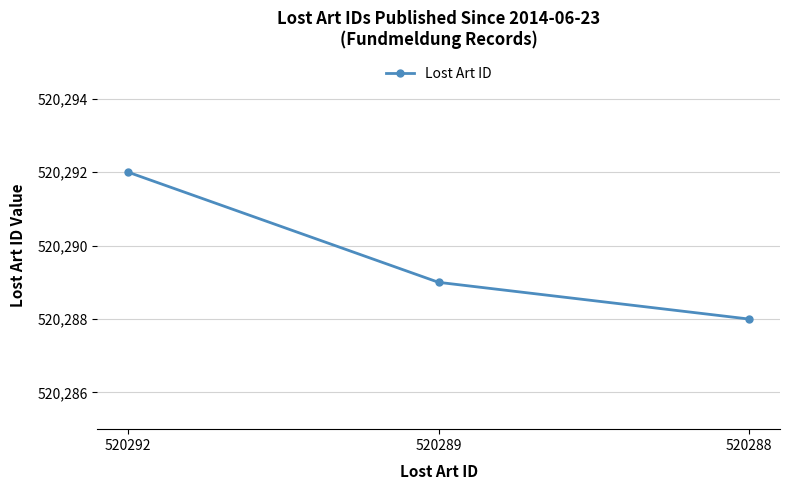

Is it true that the value at 520292 is 733033?

False